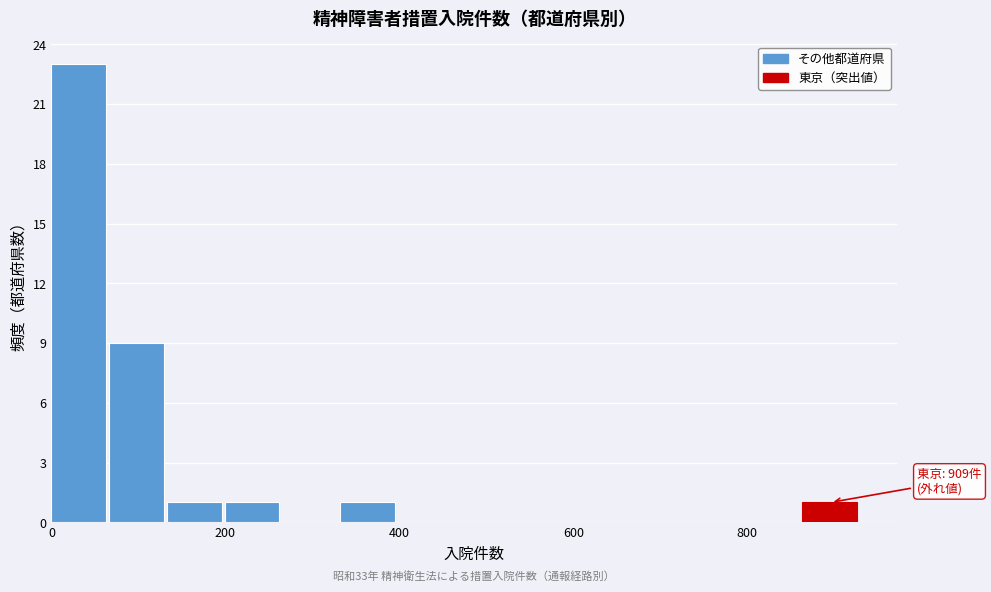

Around what value on the x-axis is the tallest bar? Give the approximate position of its centre, as read against the axis.

40